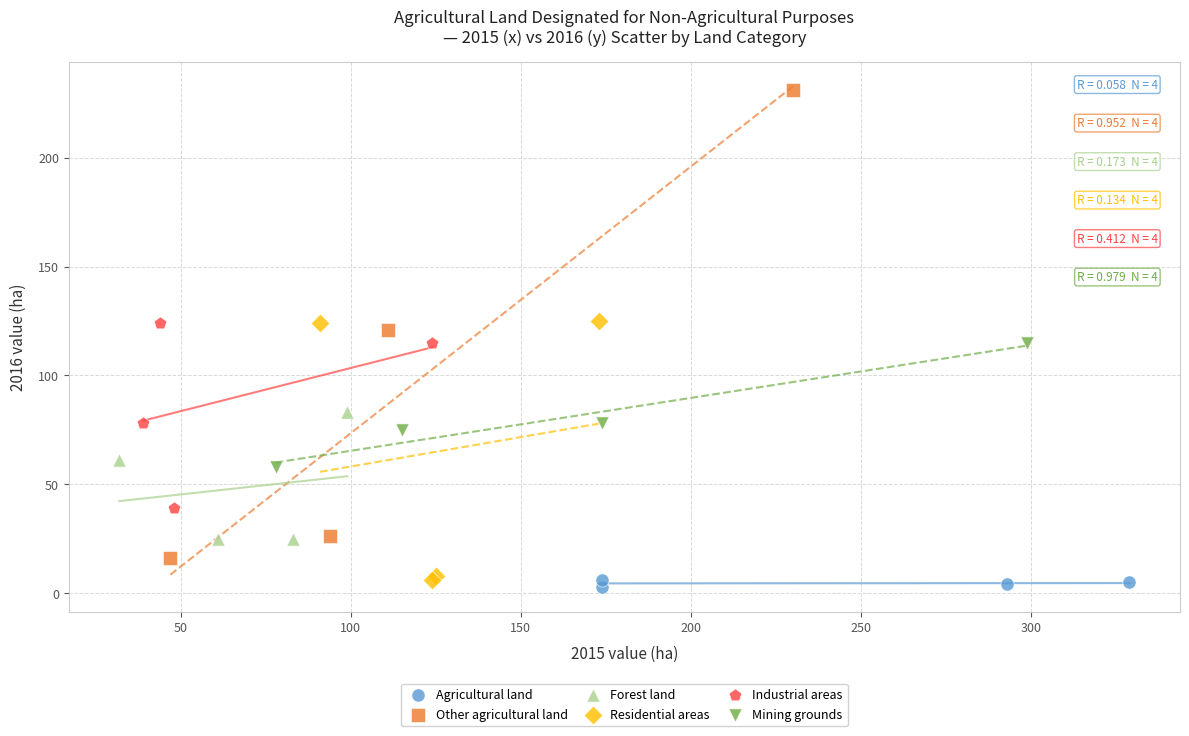

Which series has the largest Y range (max minus min)?

Other agricultural land